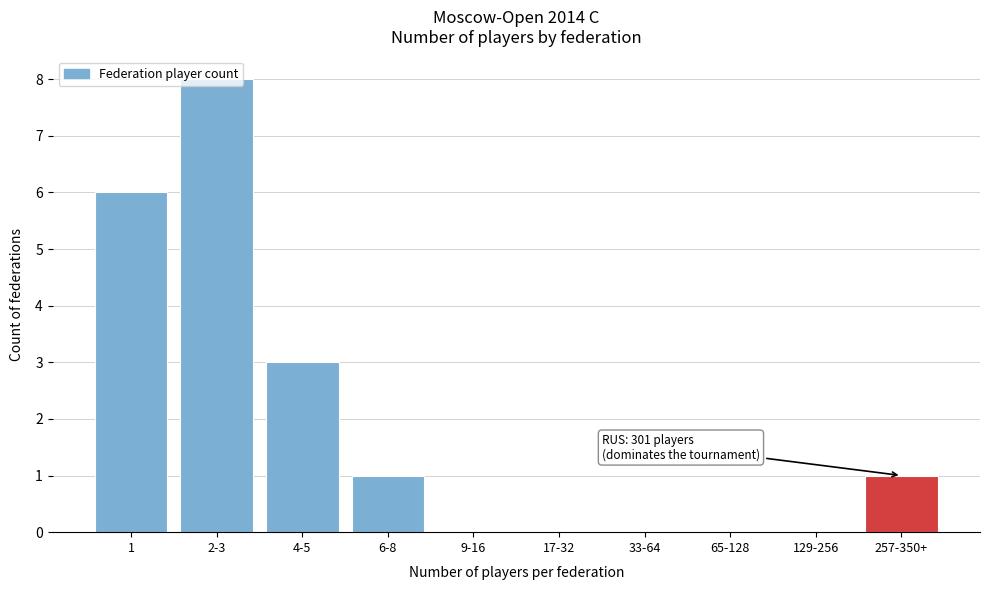

Is it true that the value at 1 is 1?

False